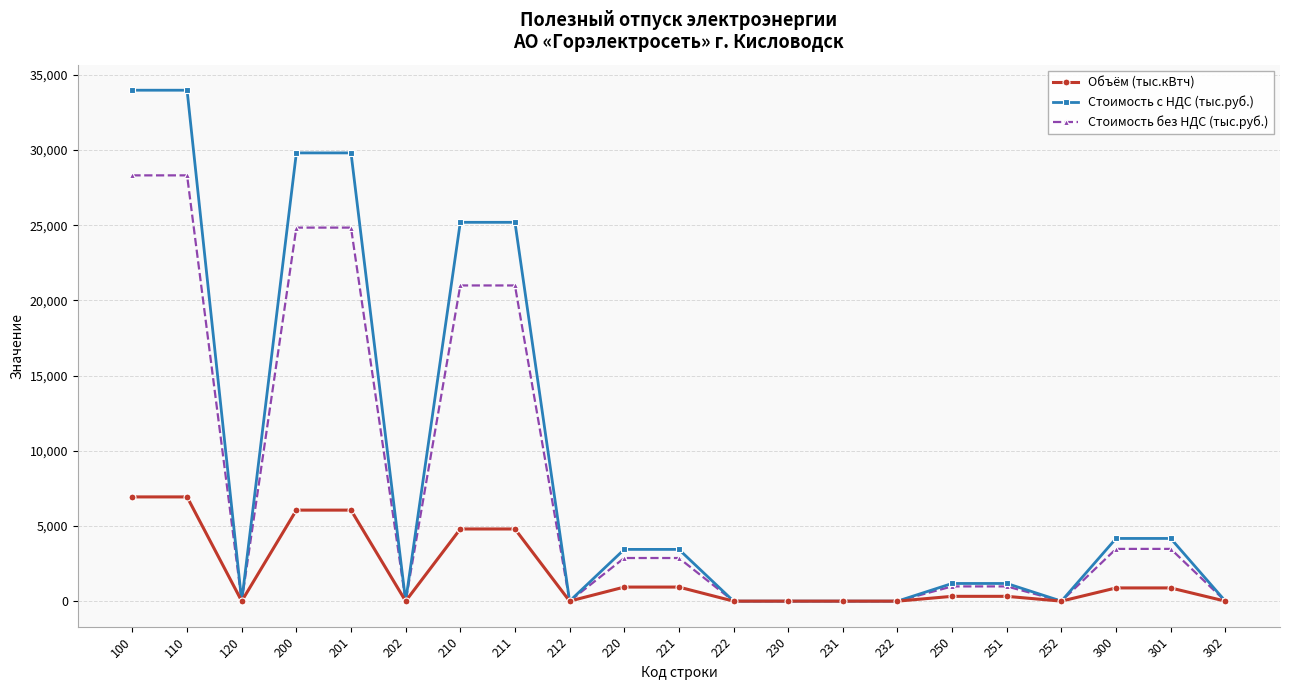

Count the number of categories in the chart.

21